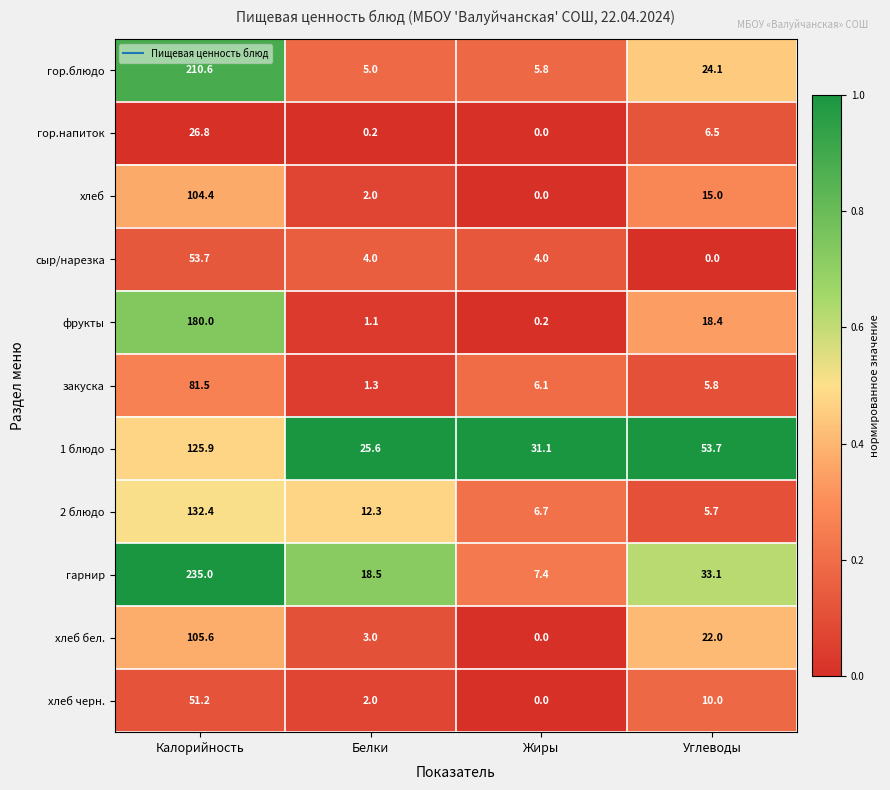

At how many categories does at least one series exceed 0?

4